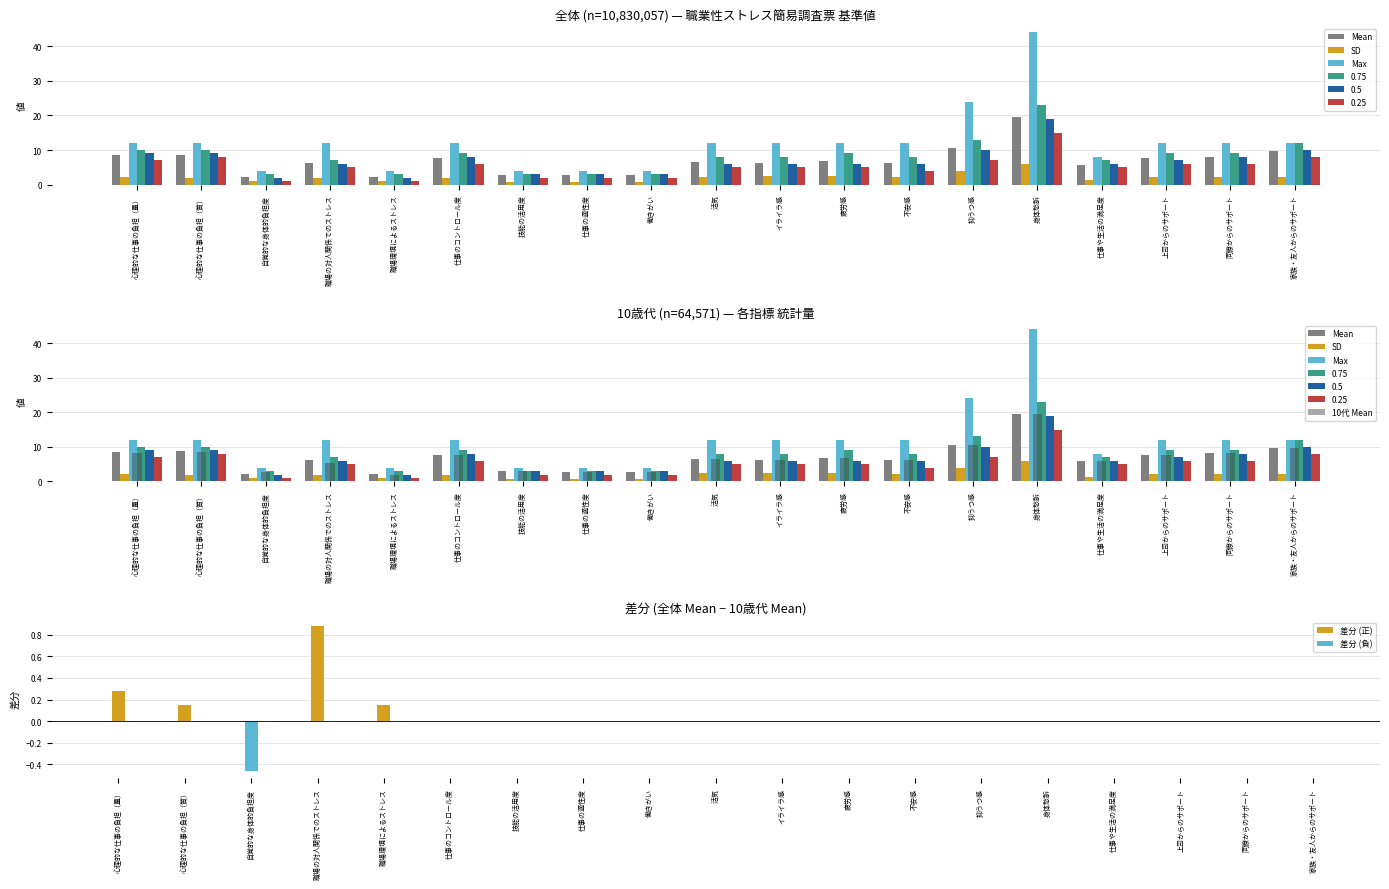

At which category is the sum across all series the highest?

身体愁訴